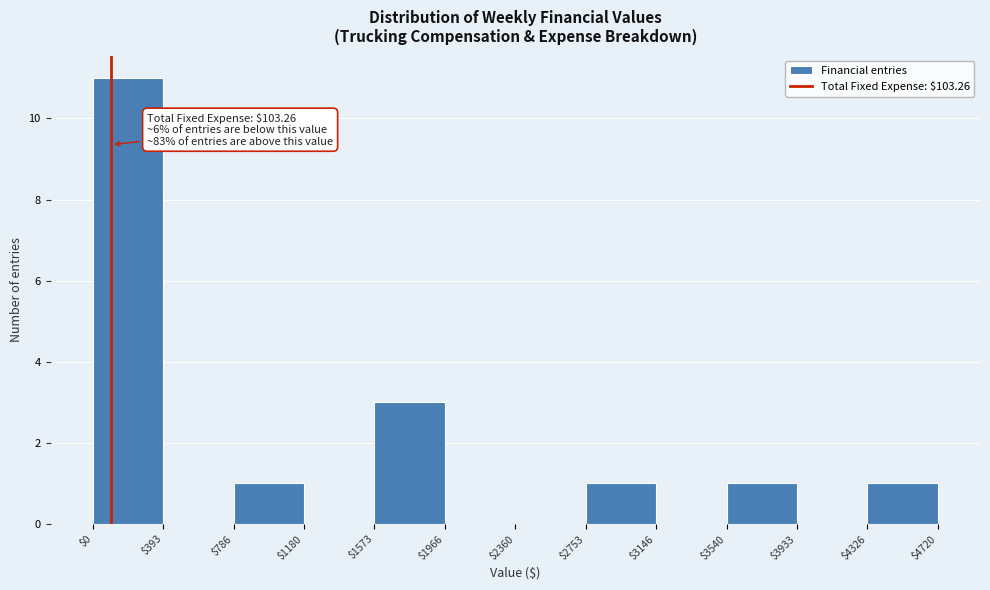

Over which range of the x-axis is the bar tallest?

$0 to $393